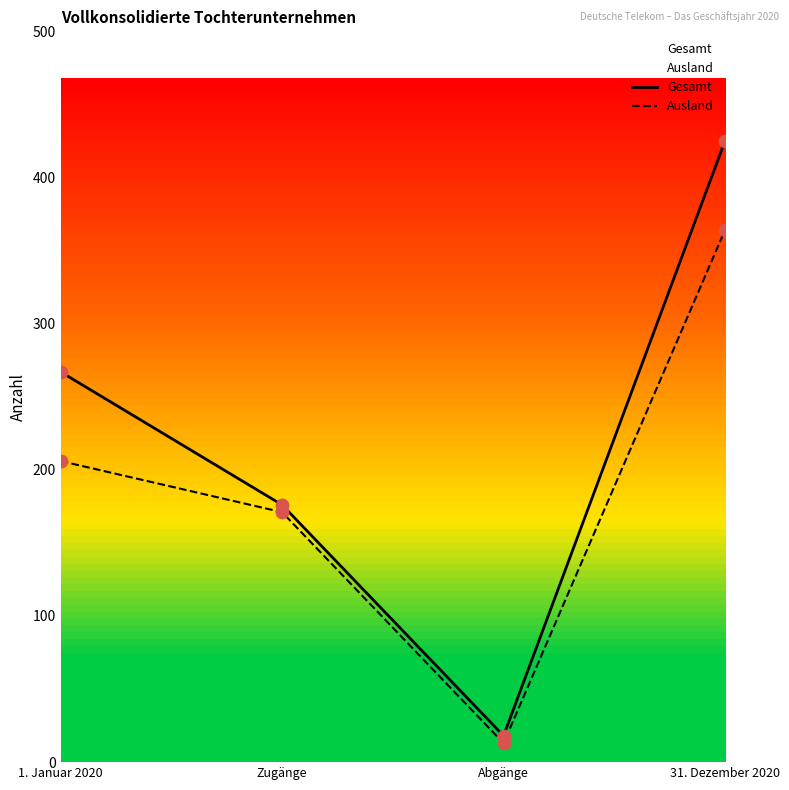

Which series reaches the minimum Y coordinate?

Ausland